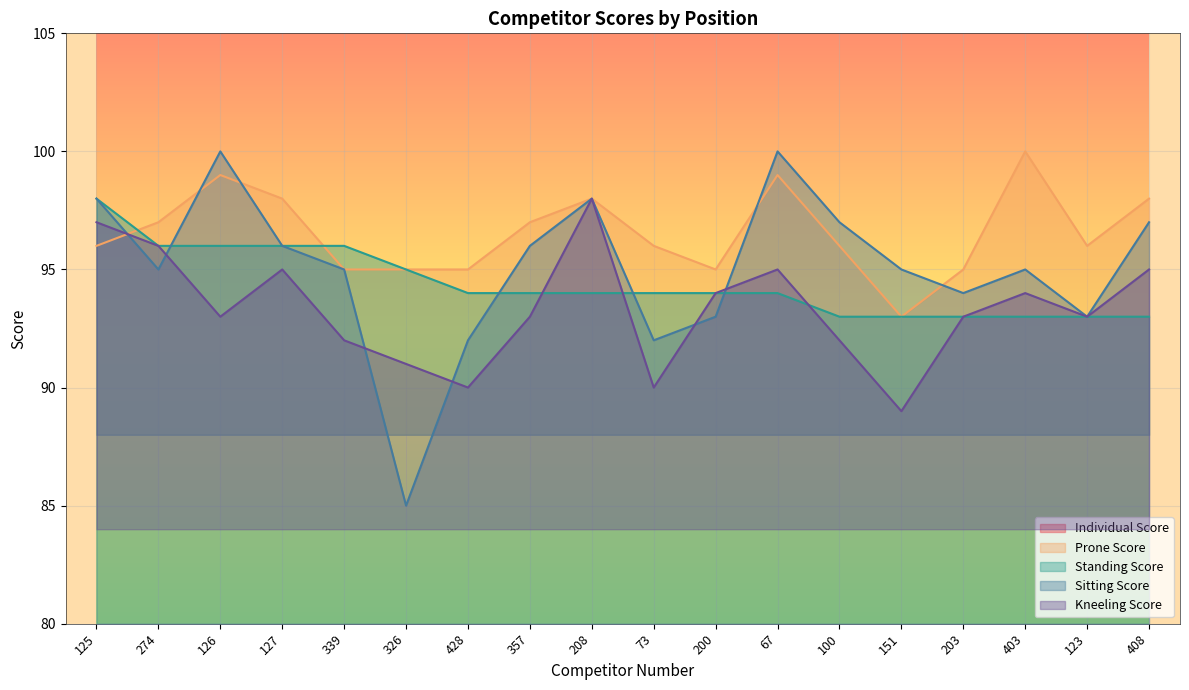

At 339, list the series in order from smallest to largest.

Kneeling Score, Prone Score, Sitting Score, Standing Score, Individual Score